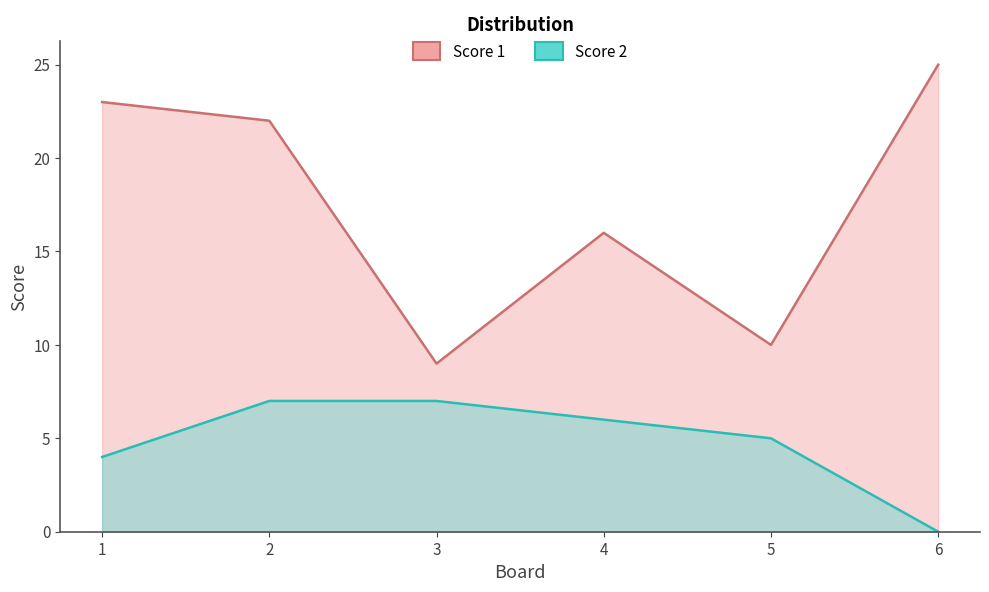

Which series has the widest spread of values?

Score 1